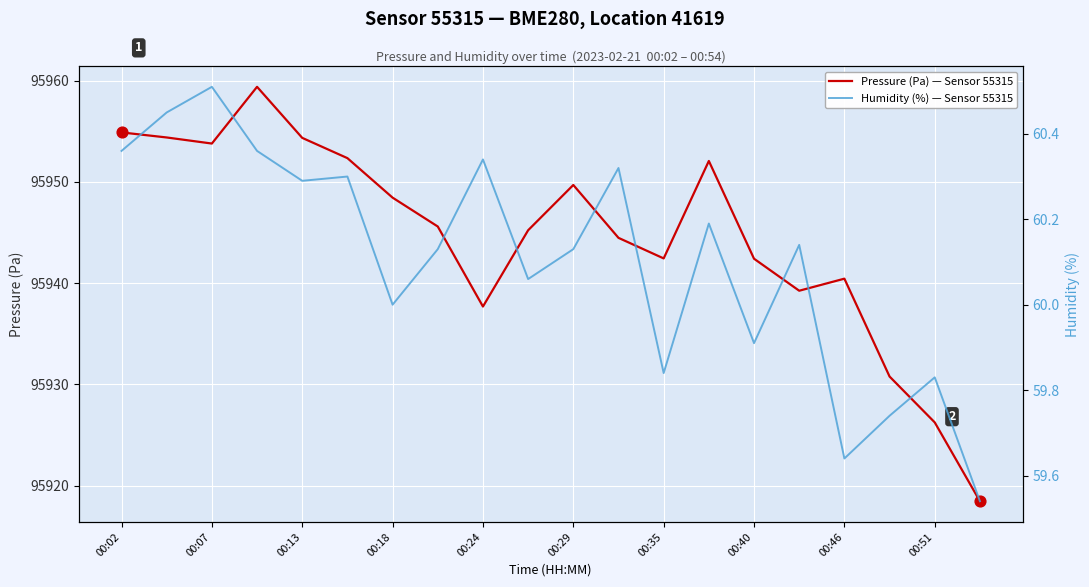

Which series reaches the minimum Y coordinate?

Humidity (%) — Sensor 55315